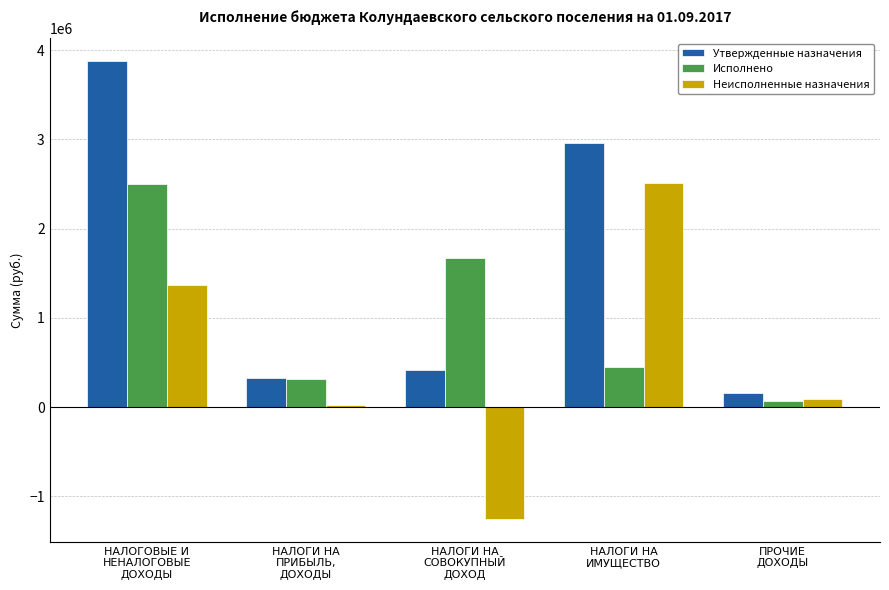

What is the label of the 3rd bar from the right?

НАЛОГИ НА
СОВОКУПНЫЙ
ДОХОД